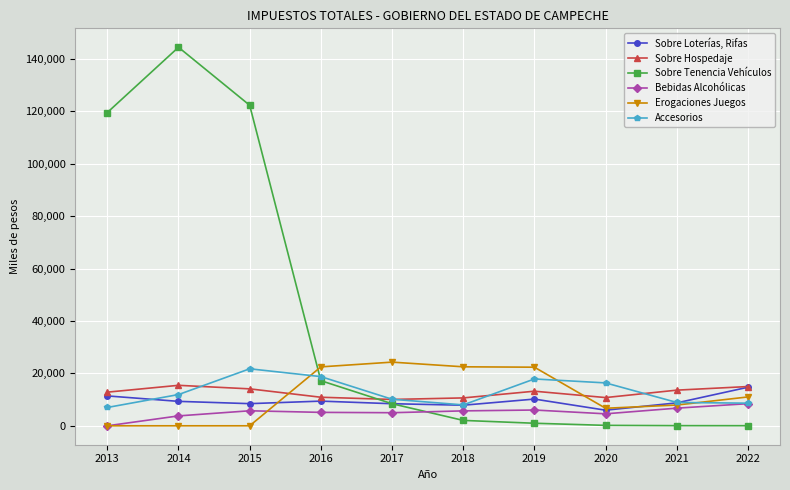

In Accesorios, how many points are higher than both neighbors (excluding endpoints)?

2